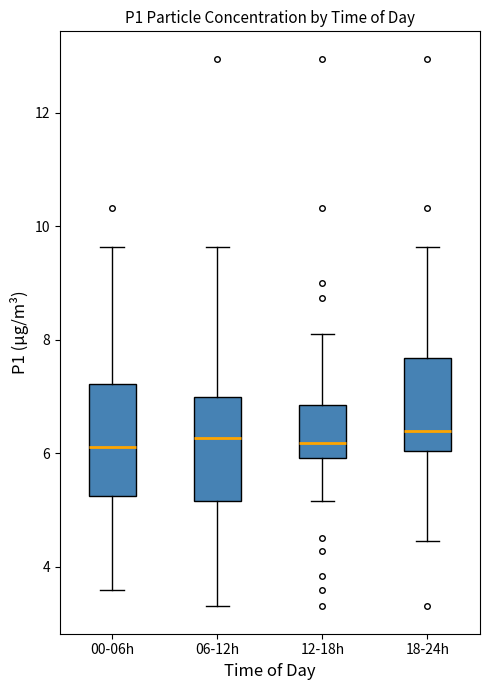

Where is the upper edge of the box for 12-18h on the y-axis? The values are not printed on the chart, so give them approximately, as read against the axis.

6.8